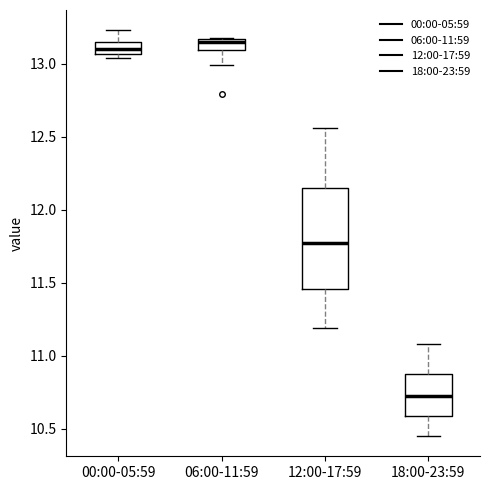

Comparing the boxes themselves (not the whiskers), which one is the tallest?

12:00-17:59